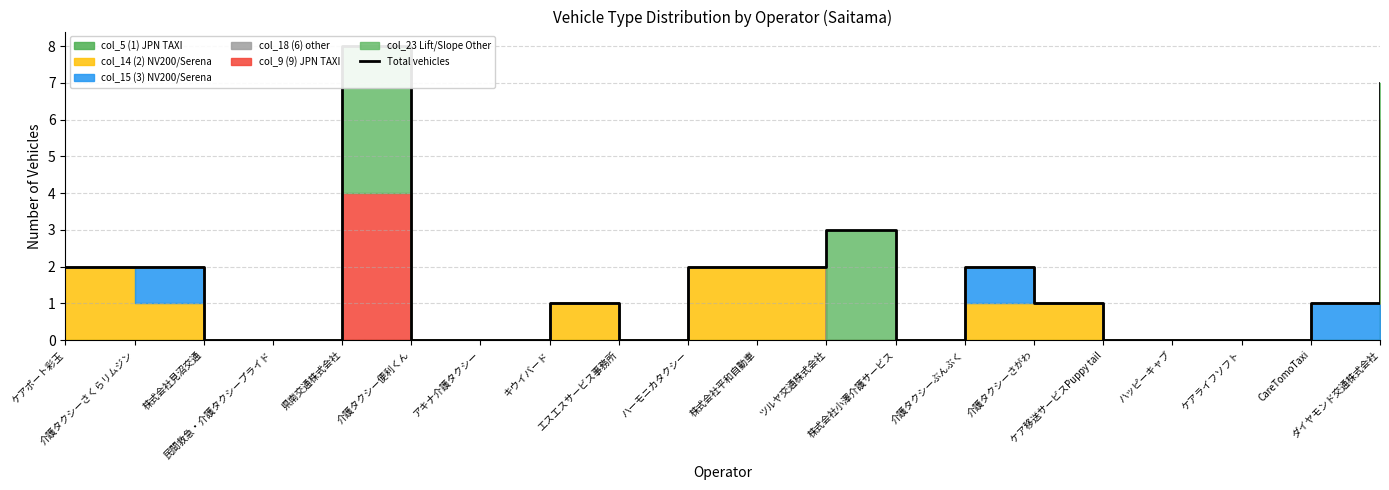

Count the values in the range 0 to 2.

17